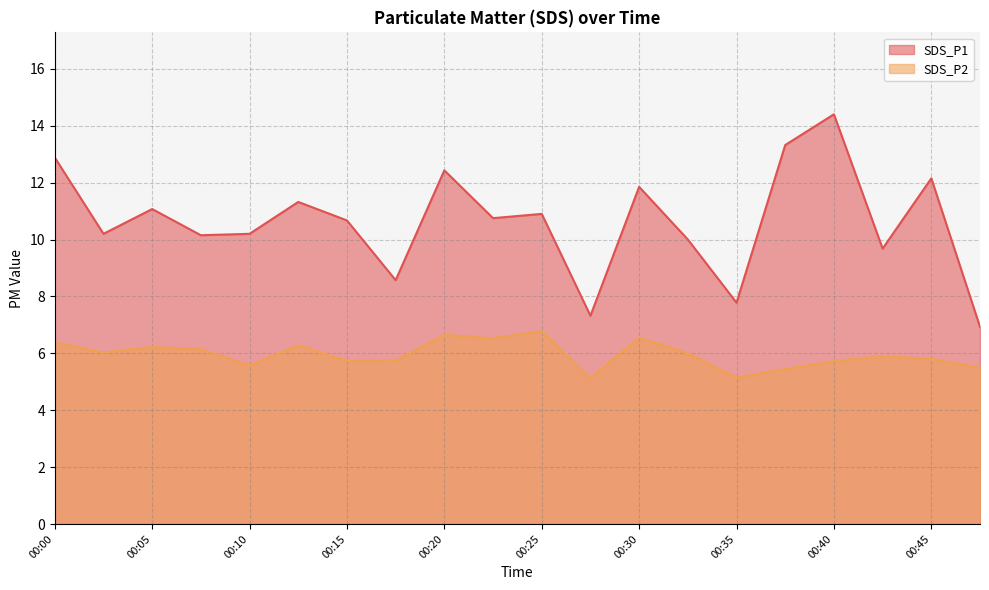

What is the difference between the second highest and minimum values in the SDS_P1 series?

6.4